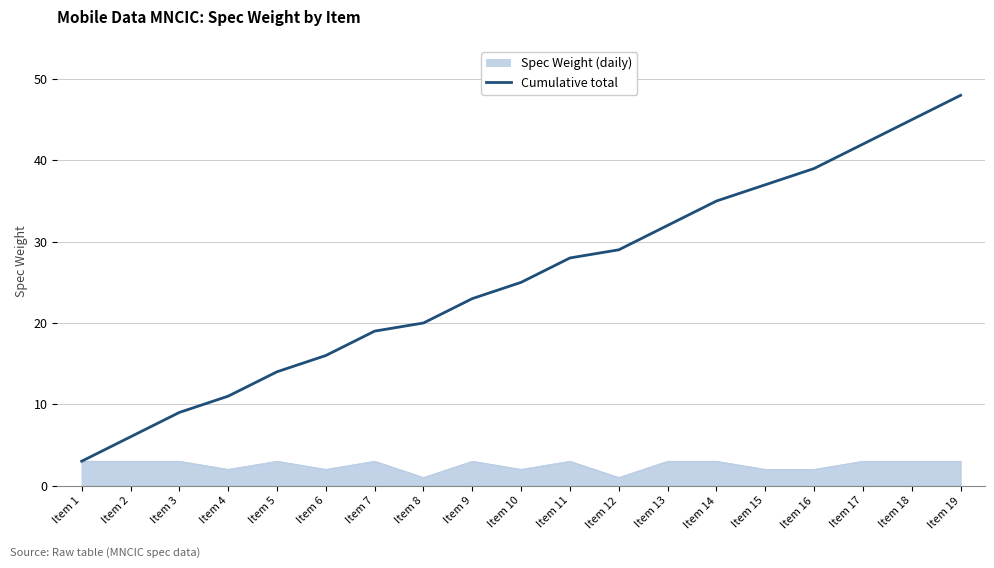

Rank the series by their average value, from highest to lowest.

Cumulative total, Spec Weight (daily)